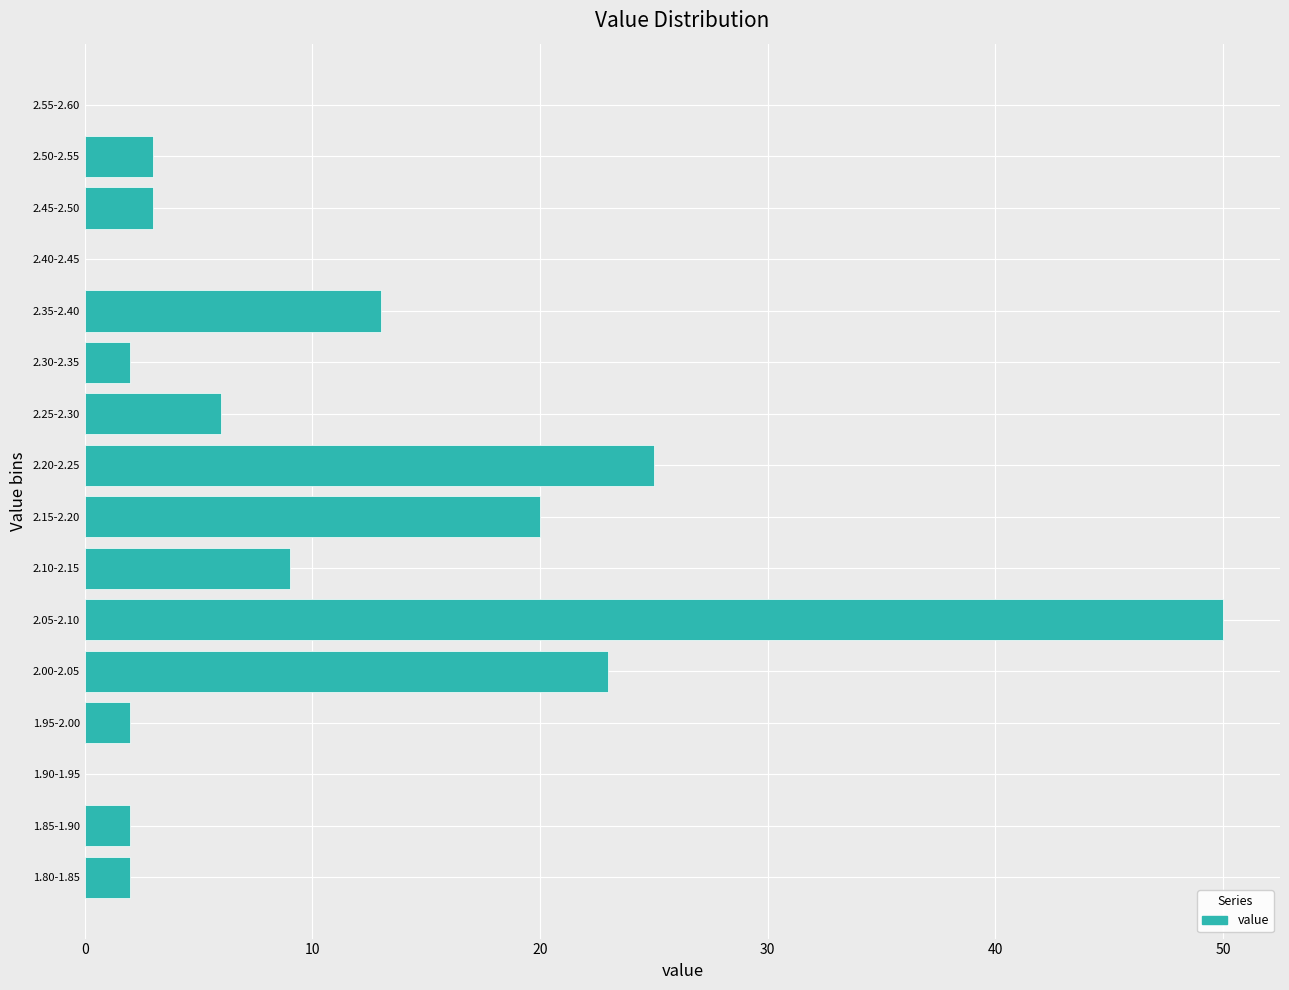

Reading bottom to top, what are all the values shown in this chart?

1.80-1.85=2	1.85-1.90=2	1.90-1.95=0	1.95-2.00=2	2.00-2.05=23	2.05-2.10=50	2.10-2.15=9	2.15-2.20=20	2.20-2.25=25	2.25-2.30=6	2.30-2.35=2	2.35-2.40=13	2.40-2.45=0	2.45-2.50=3	2.50-2.55=3	2.55-2.60=0